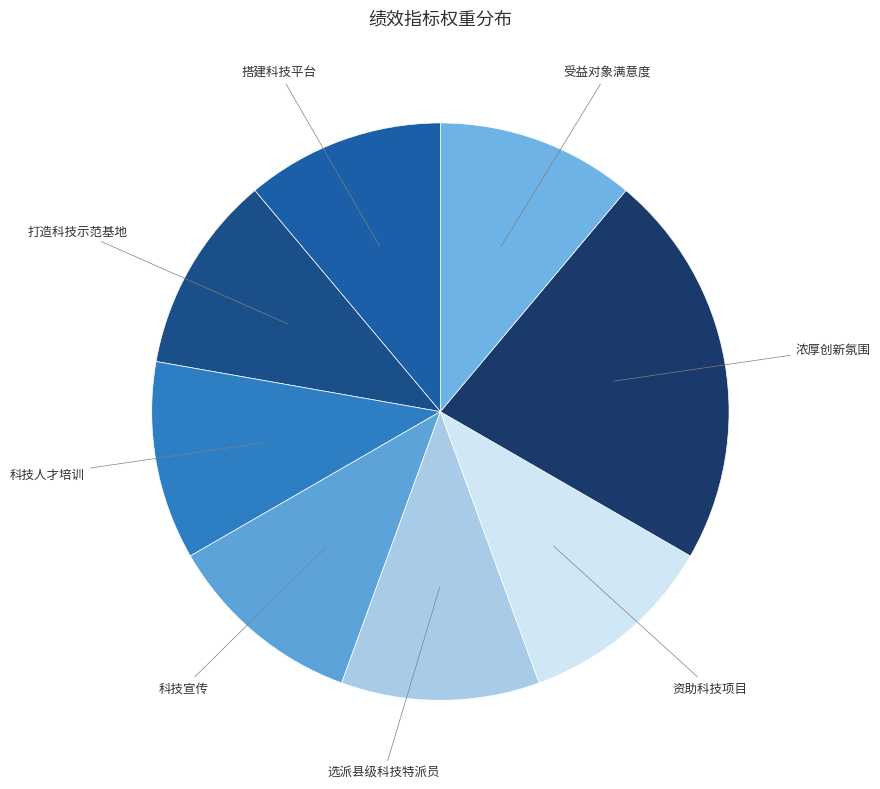

Approximately how many times larger is the value at 受益对象满意度 compared to 科技人才培训?

1.0